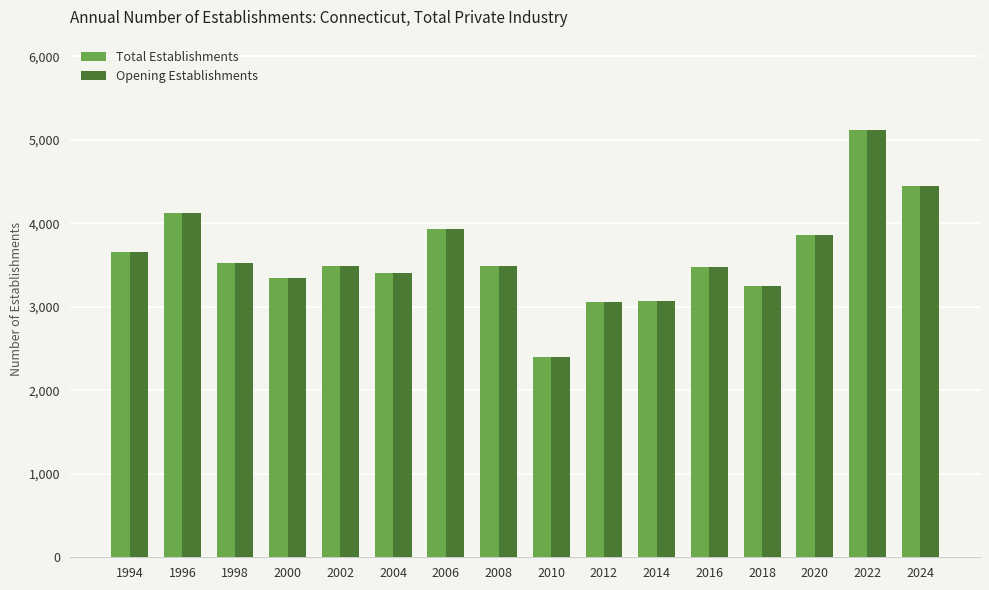

What are all the series names shown in the legend?

Total Establishments, Opening Establishments